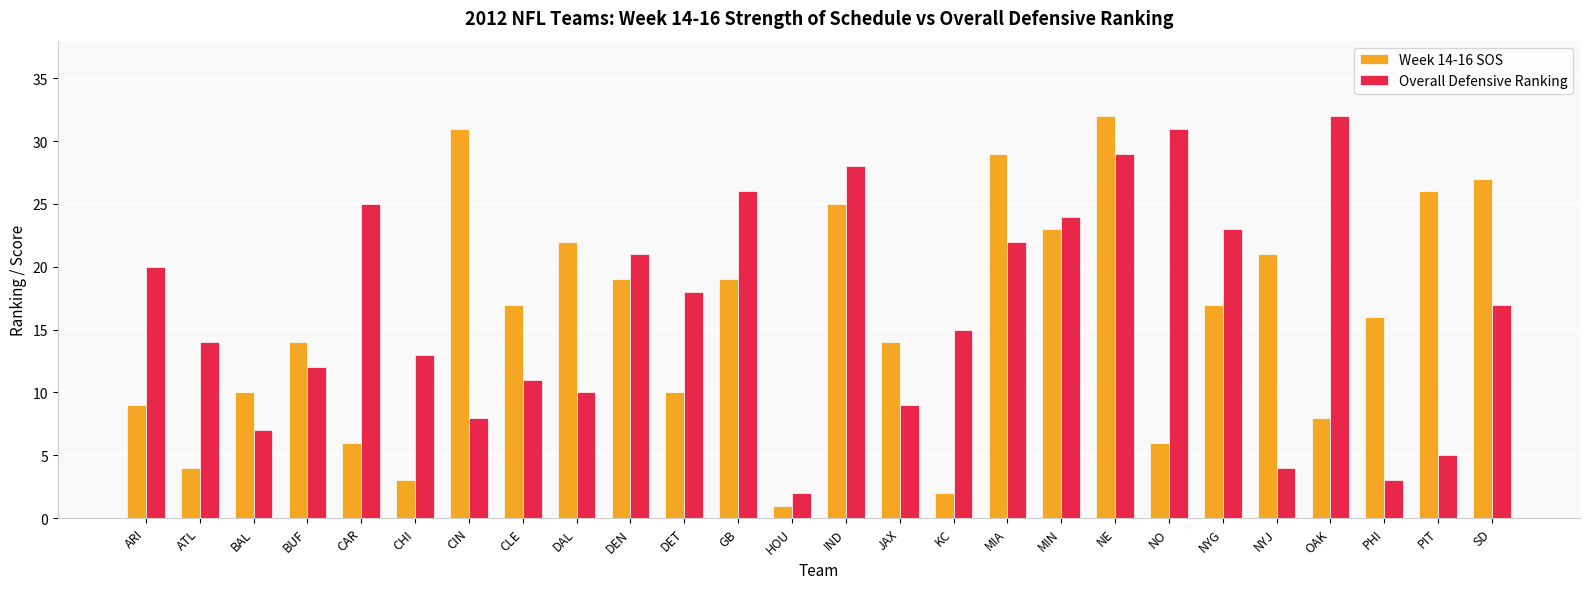

How many data points does each series have?

26